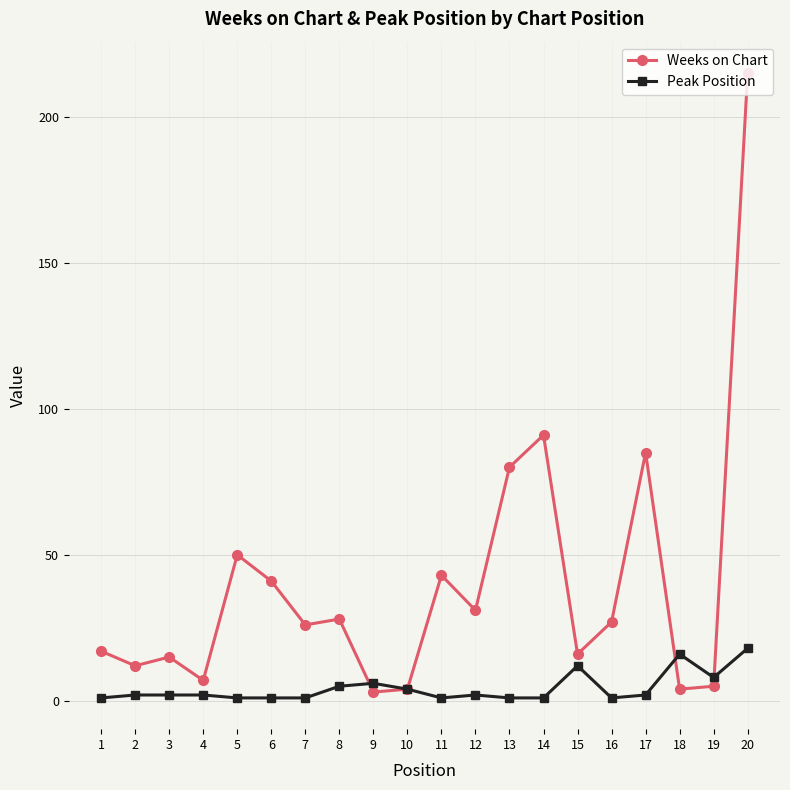

Rank the series by their average value, from lowest to highest.

Peak Position, Weeks on Chart